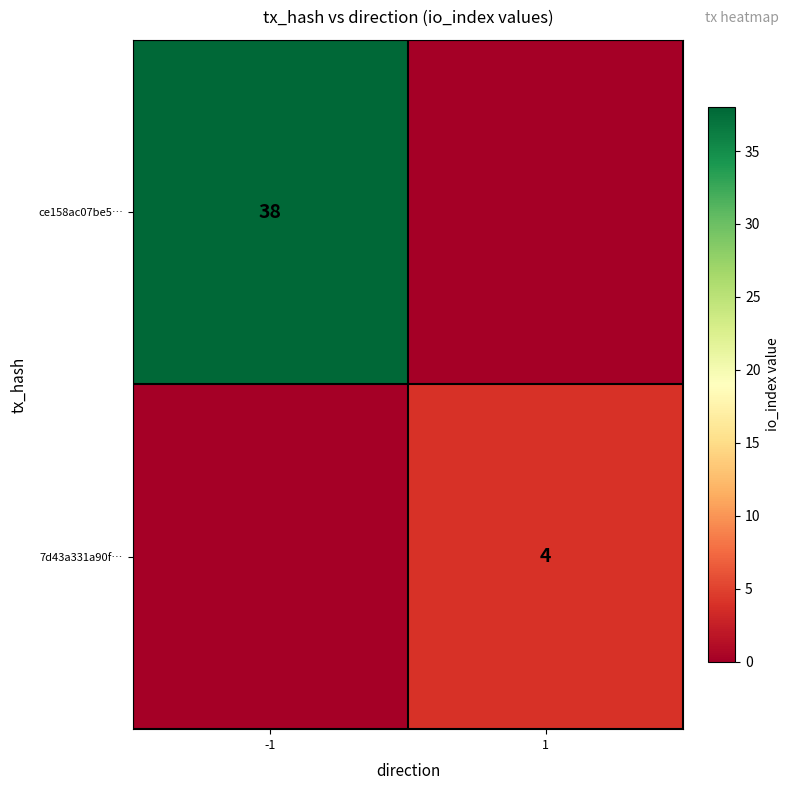

True or false: 7d43a331a90f… has a value of 4 at 1.

True